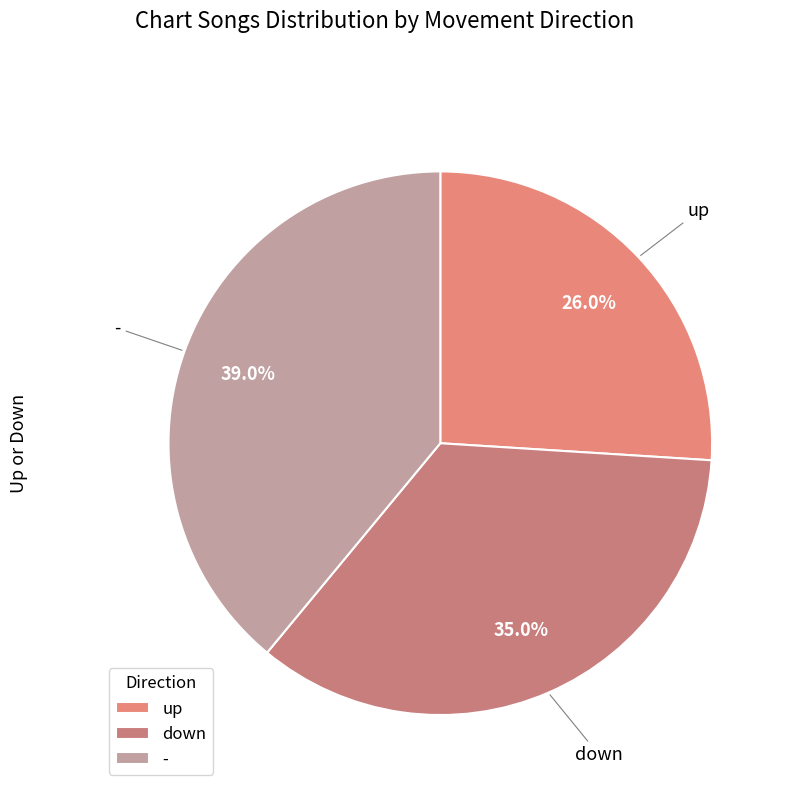

Count the number of slices in the pie.

3